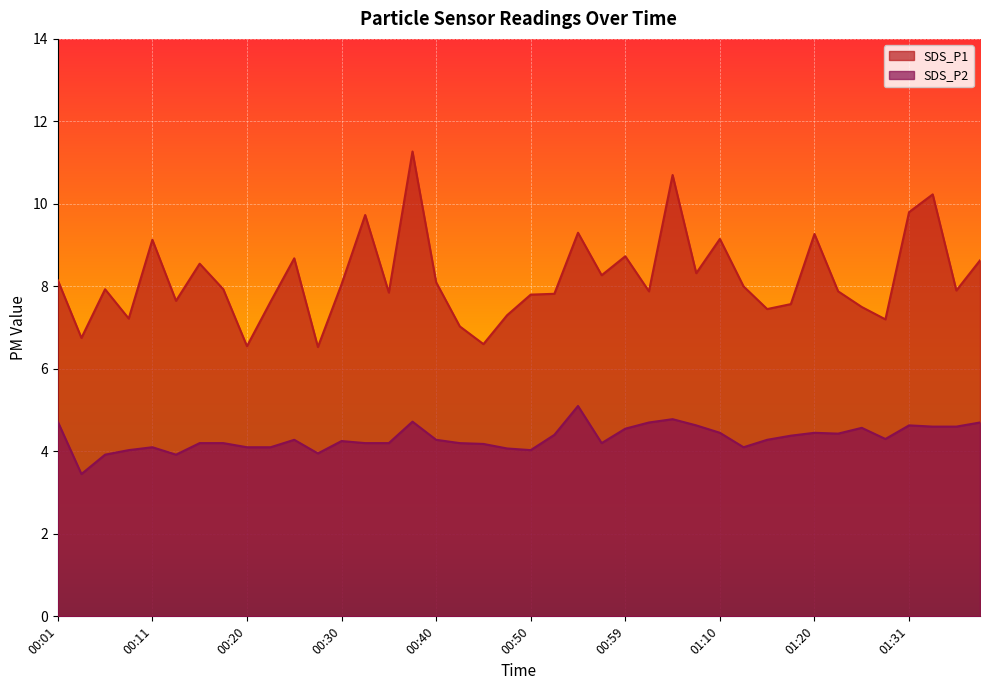

Which series has the largest range (max minus min)?

SDS_P1